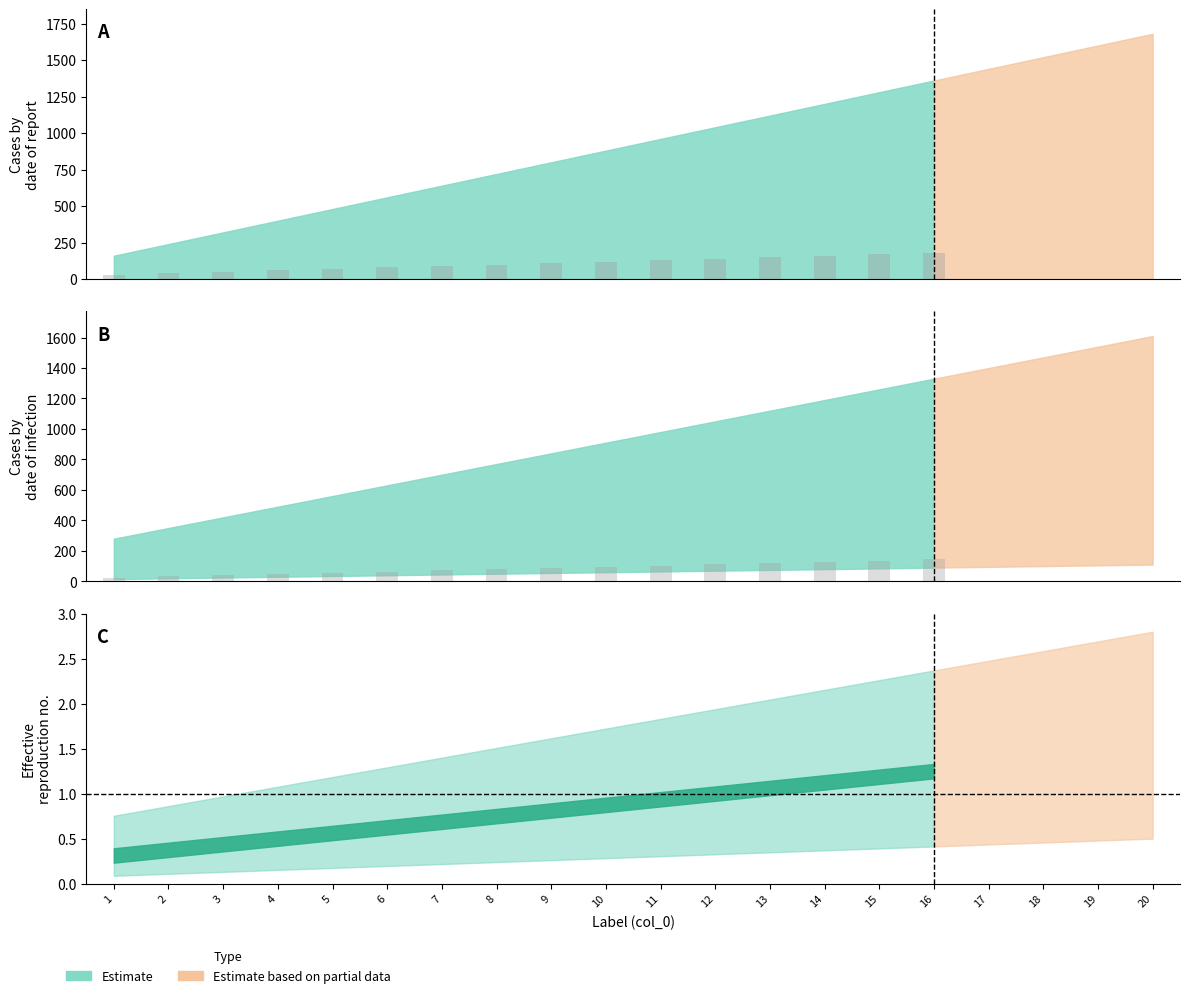

What is the change in value from 8 to 11?

+24